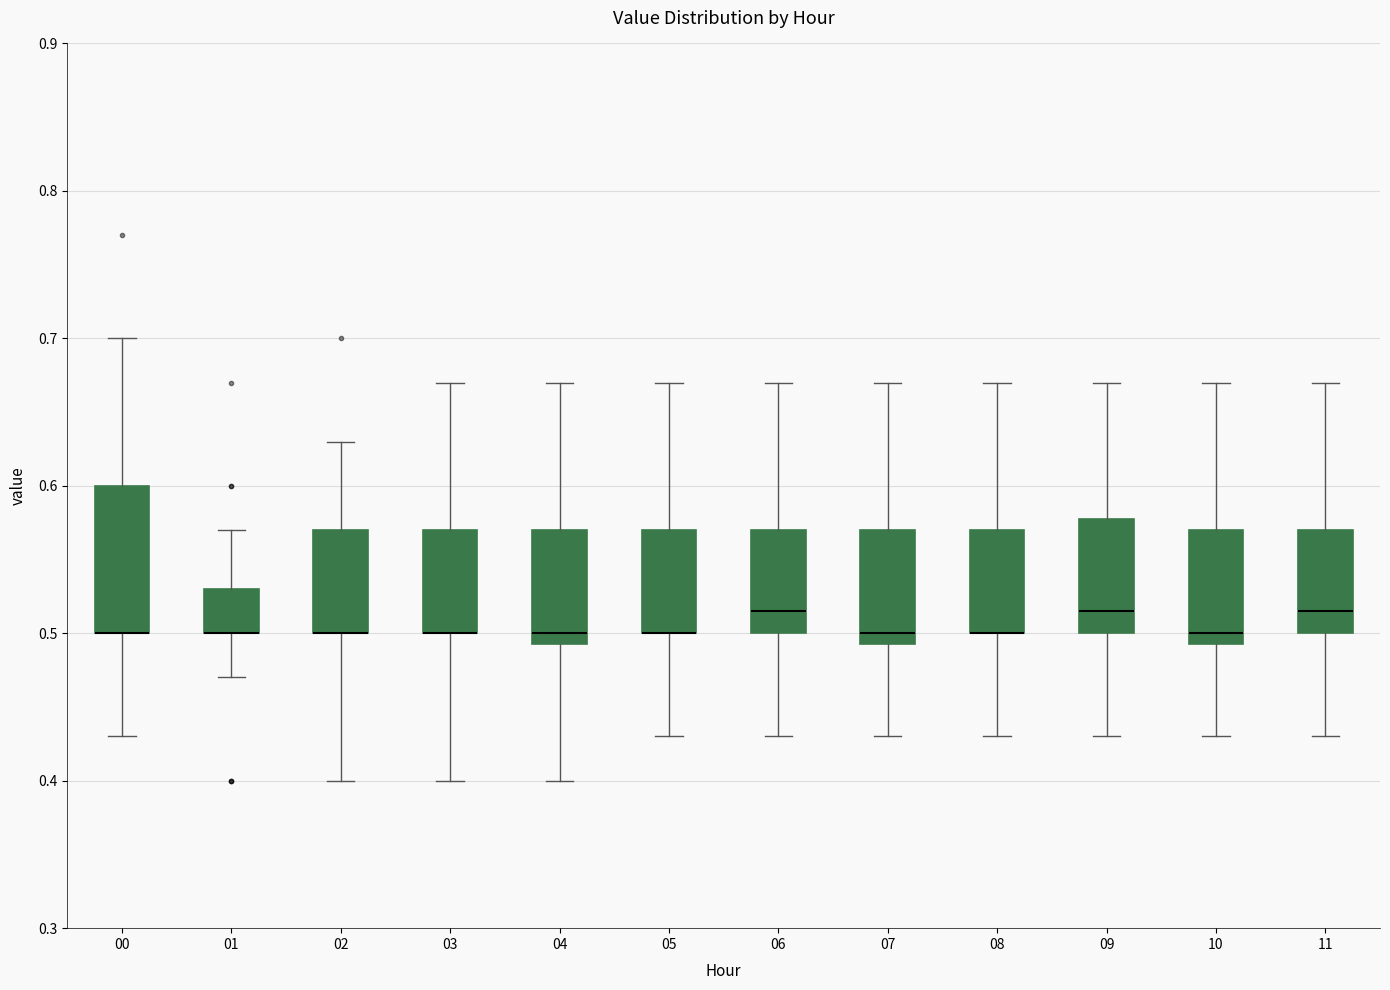

Reading left to right, transcribe this box plot: for each box, give where its median line is, the range the box spans, and where its two whiskers end, as read against the y-axis. The values are not printed on the chart, so give them approximately, as read against the axis.

00: median 0.50 (drawn on the box's lower edge), box 0.50 to 0.60, whiskers 0.43 to 0.70
01: median 0.50 (drawn on the box's lower edge), box 0.50 to 0.53, whiskers 0.47 to 0.57
02: median 0.50 (drawn on the box's lower edge), box 0.50 to 0.57, whiskers 0.40 to 0.63
03: median 0.50 (drawn on the box's lower edge), box 0.50 to 0.57, whiskers 0.40 to 0.67
04: median 0.50, box 0.49 to 0.57, whiskers 0.40 to 0.67
05: median 0.50 (drawn on the box's lower edge), box 0.50 to 0.57, whiskers 0.43 to 0.67
06: median 0.52, box 0.50 to 0.57, whiskers 0.43 to 0.67
07: median 0.50, box 0.49 to 0.57, whiskers 0.43 to 0.67
08: median 0.50 (drawn on the box's lower edge), box 0.50 to 0.57, whiskers 0.43 to 0.67
09: median 0.52, box 0.50 to 0.58, whiskers 0.43 to 0.67
10: median 0.50, box 0.49 to 0.57, whiskers 0.43 to 0.67
11: median 0.52, box 0.50 to 0.57, whiskers 0.43 to 0.67